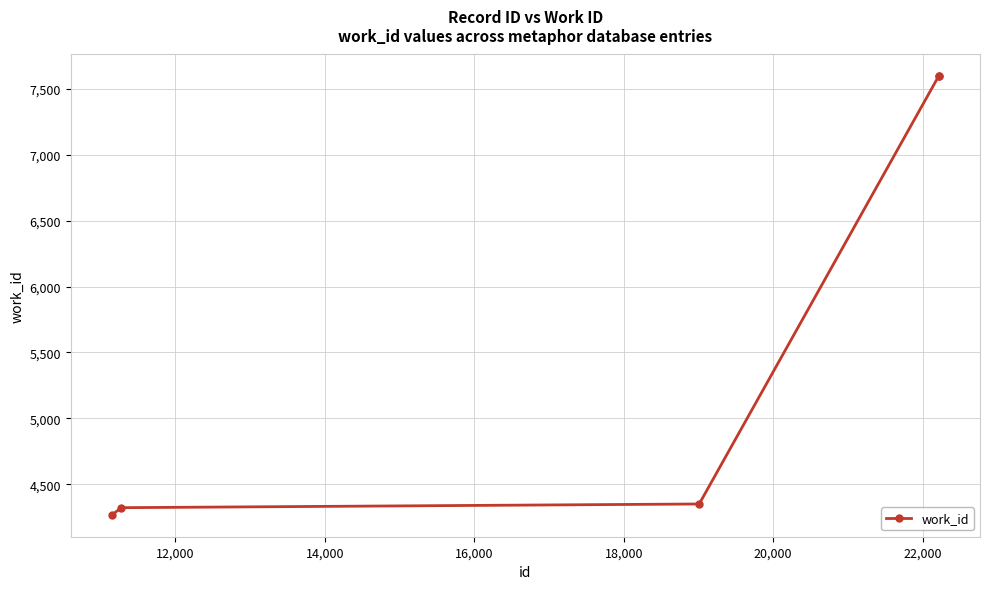

Does the chart have visible grid lines?

Yes